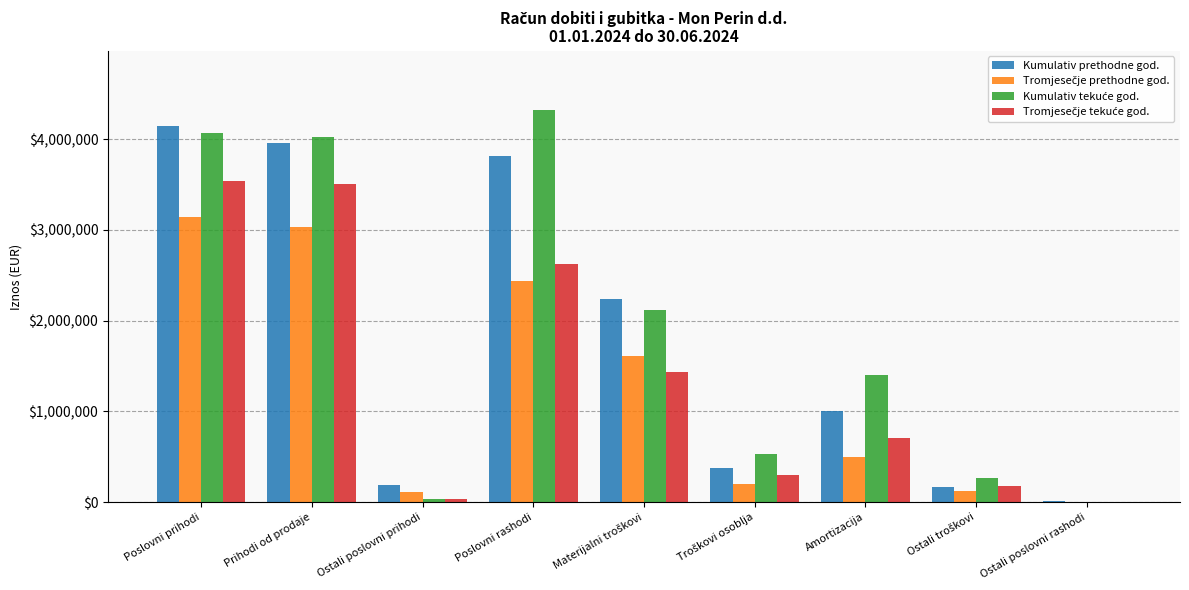

Which label corresponds to the largest value in the chart?

Poslovni rashodi